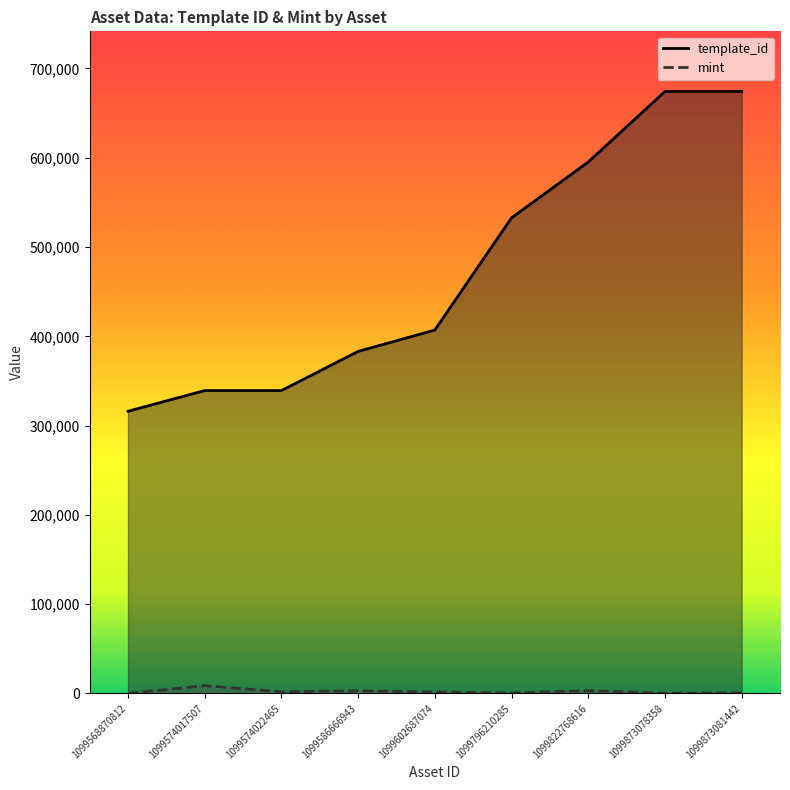

What is the value of the template_id point at the 7th from the left?

595229